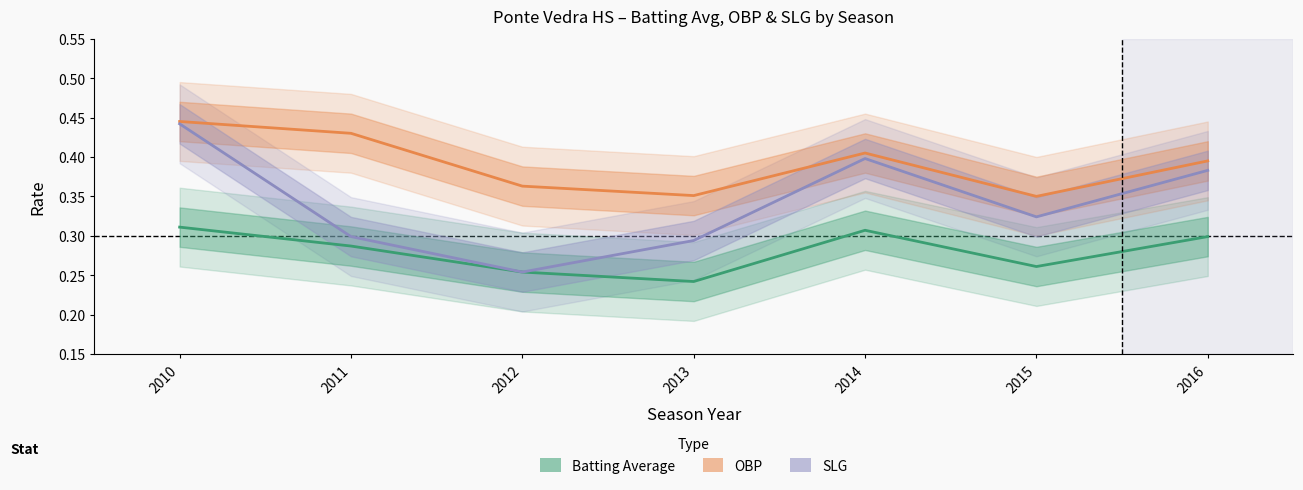

List the series in order of their overall mean, lowest first.

Batting Average, SLG, OBP